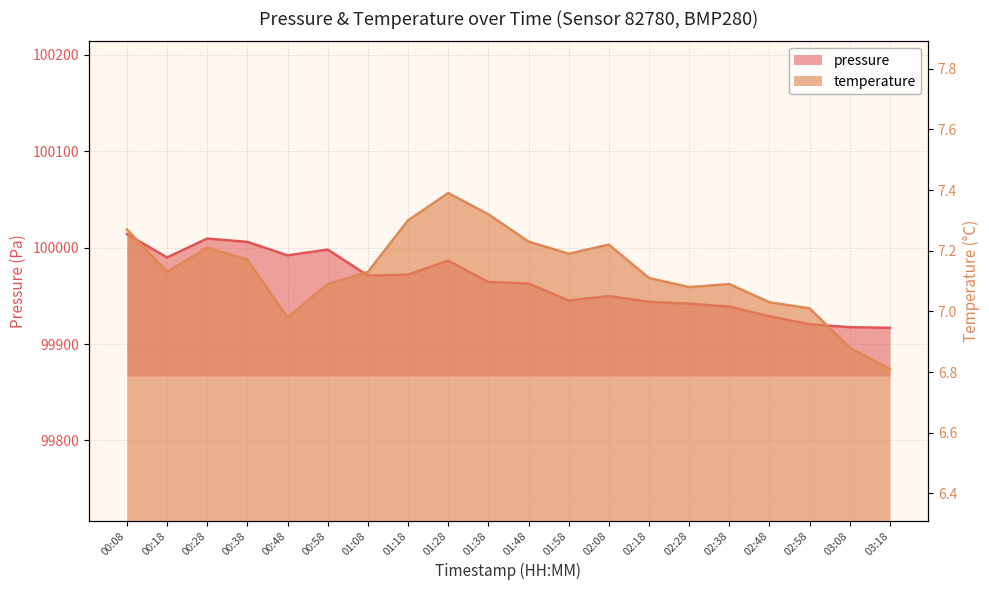

Between 02:08 and 03:08, which series saw the biggest shift?

pressure